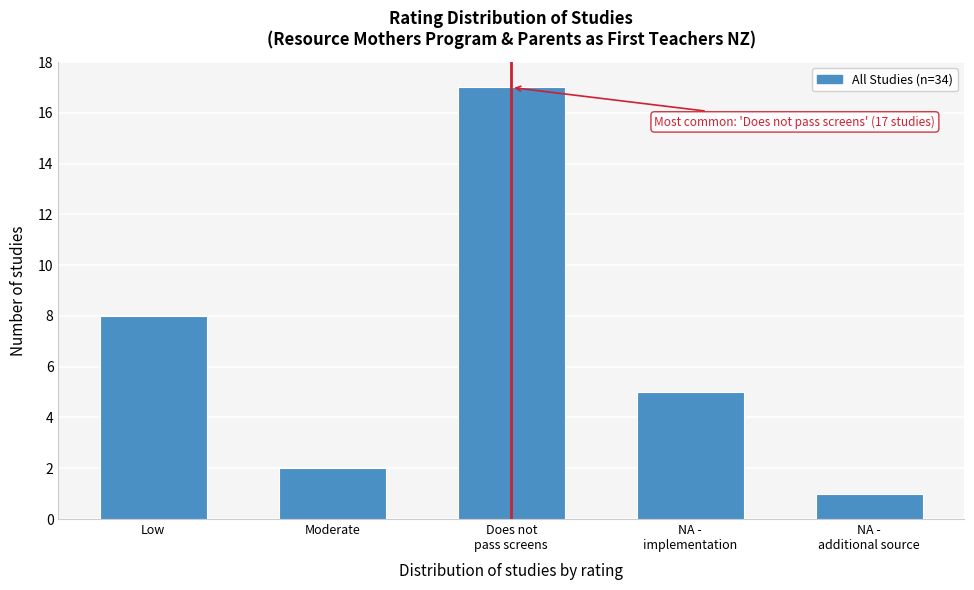

Reading left to right, list all the values displayed in this chart.

8	2	17	5	1